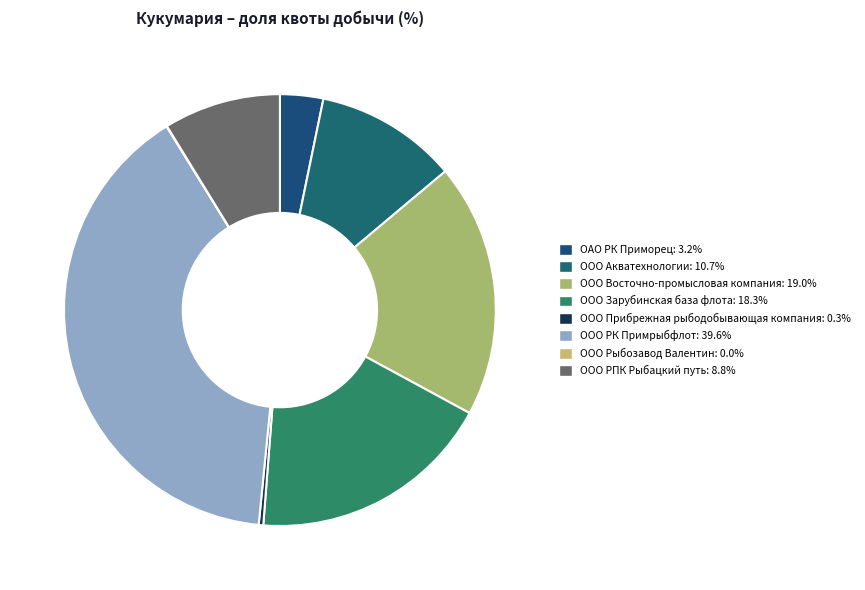

How many segments does this pie chart have?

8